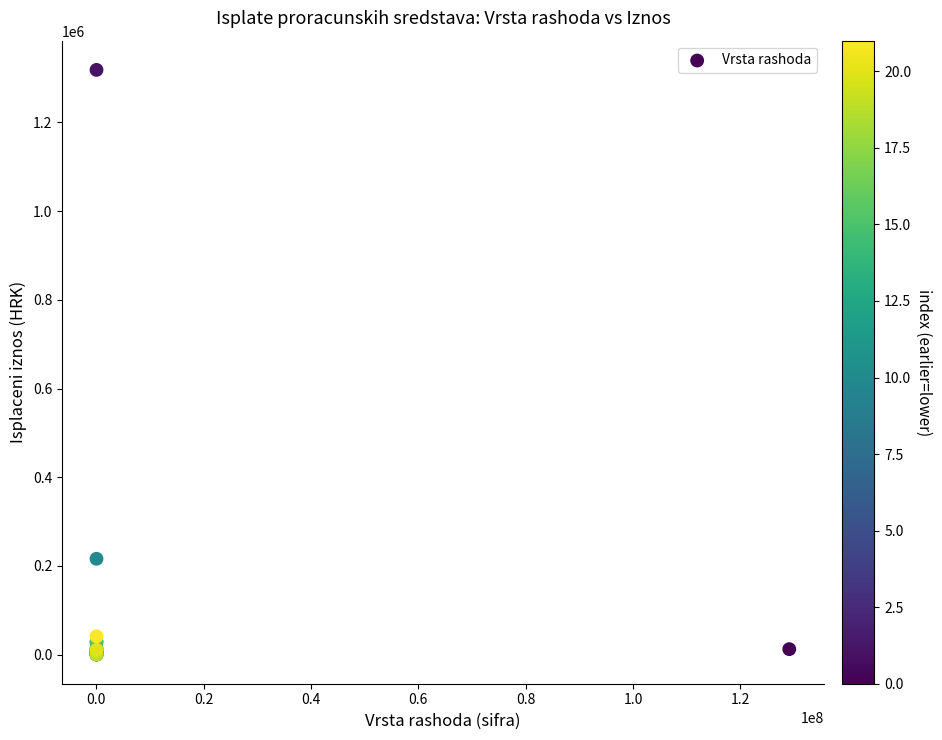

What Y value in the scatter plot is closest to 659361?

215937.7